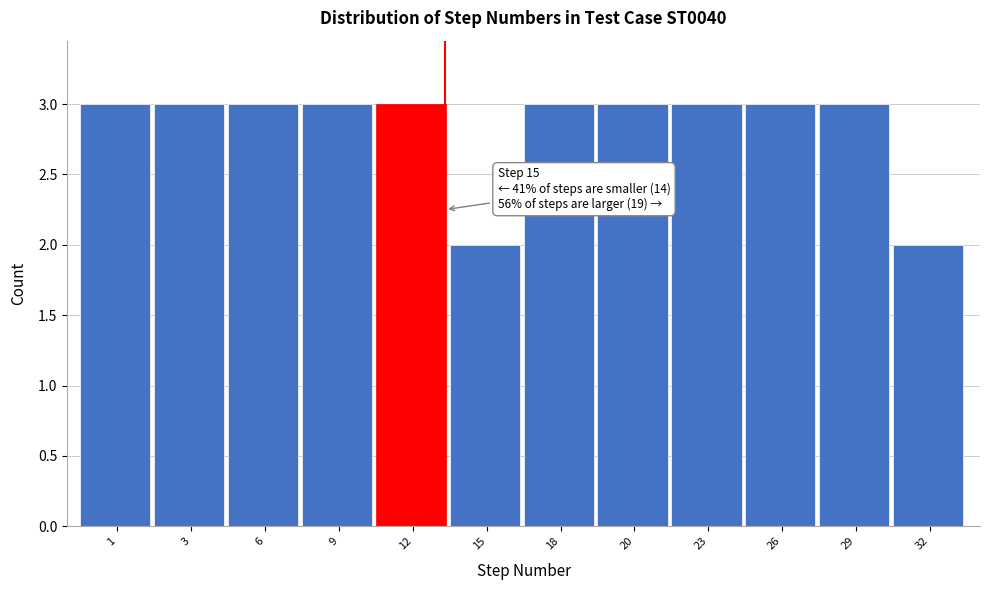

Reading left to right, list all the values displayed in this chart.

3	3	3	3	3	2	3	3	3	3	3	2